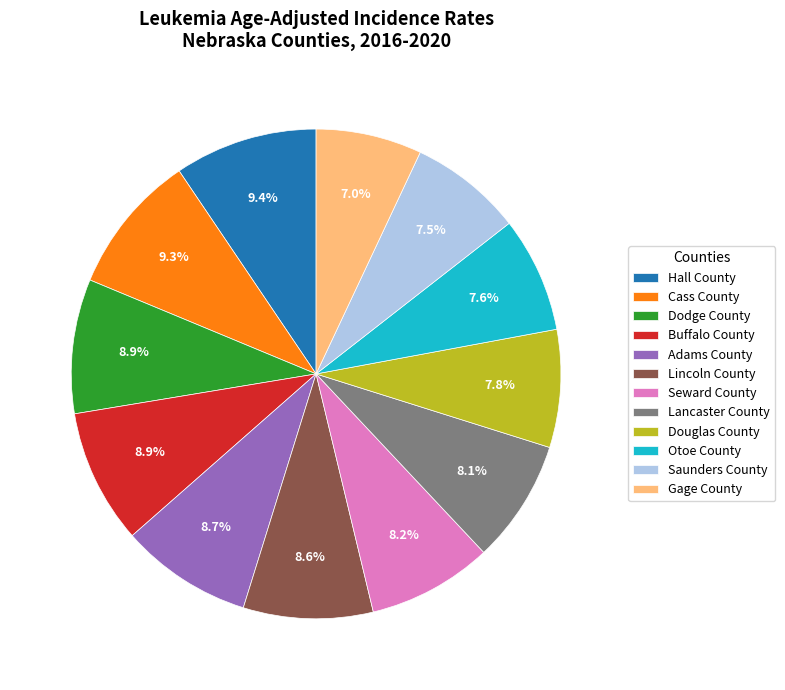

Between Lancaster County and Cass County, which is larger?

Cass County